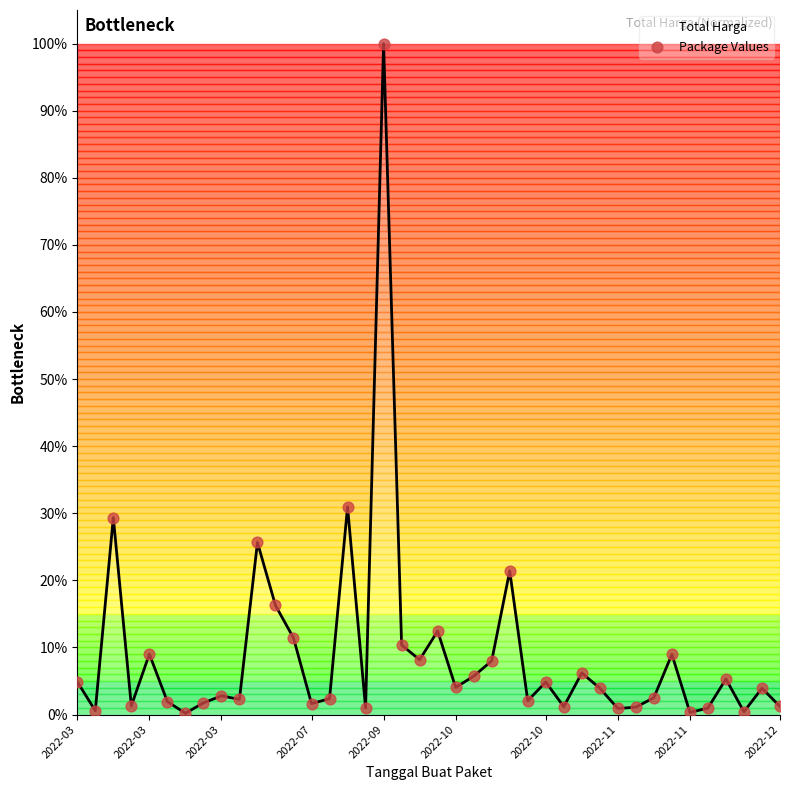

What is the difference between the maximum and minimum values?

99.8